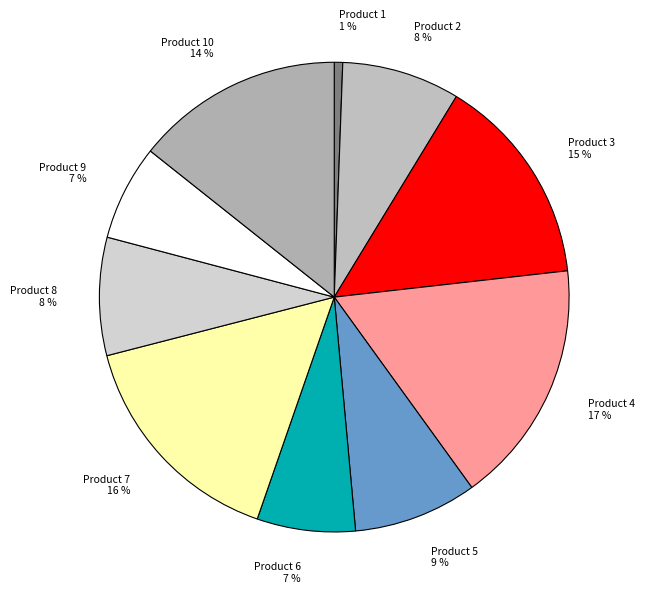

Count the number of slices in the pie.

10